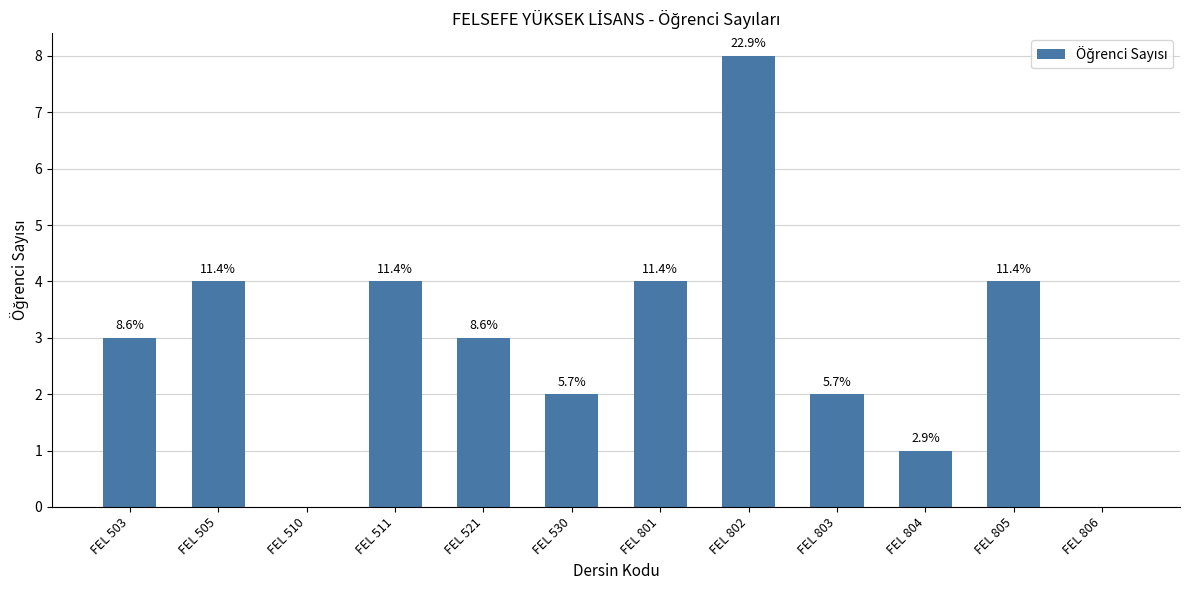

What is the average value?

3